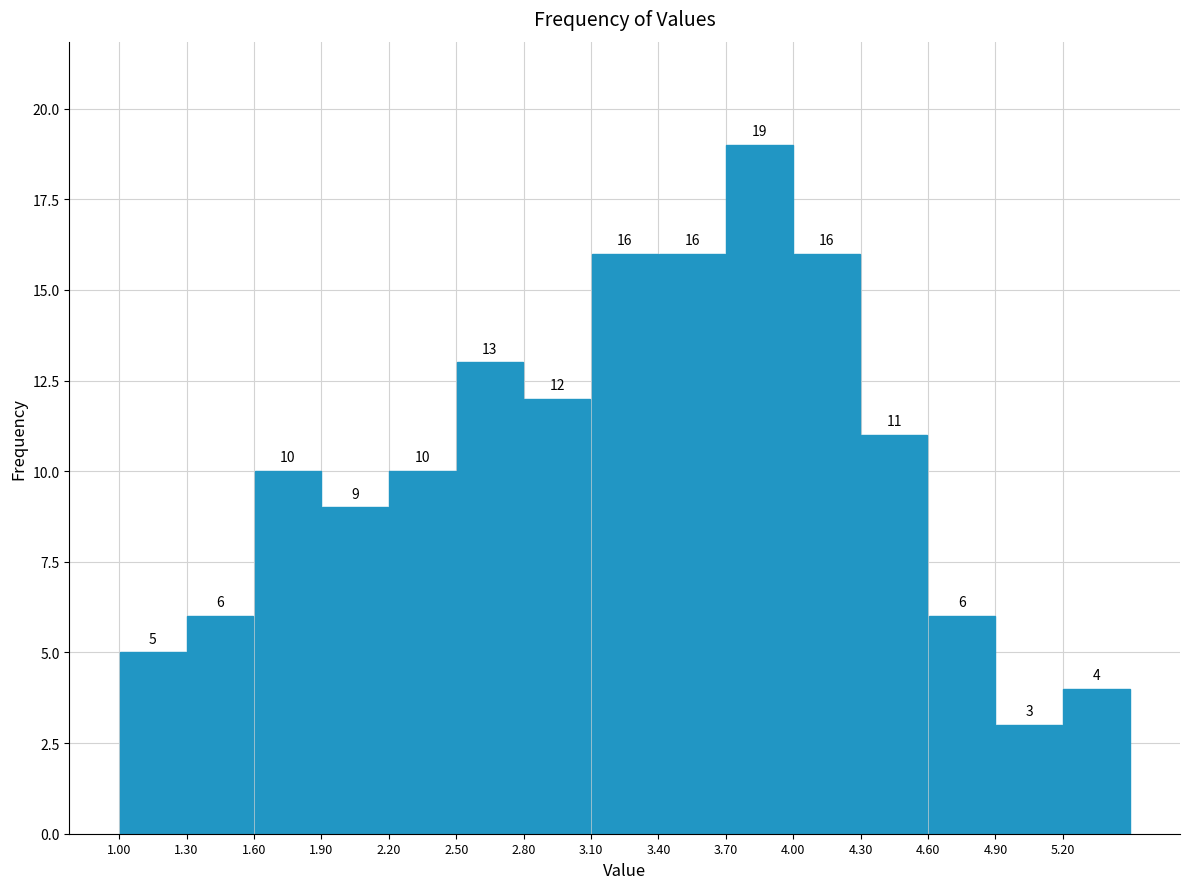

Over which range of the x-axis is the bar tallest?

3.7 to 4.0